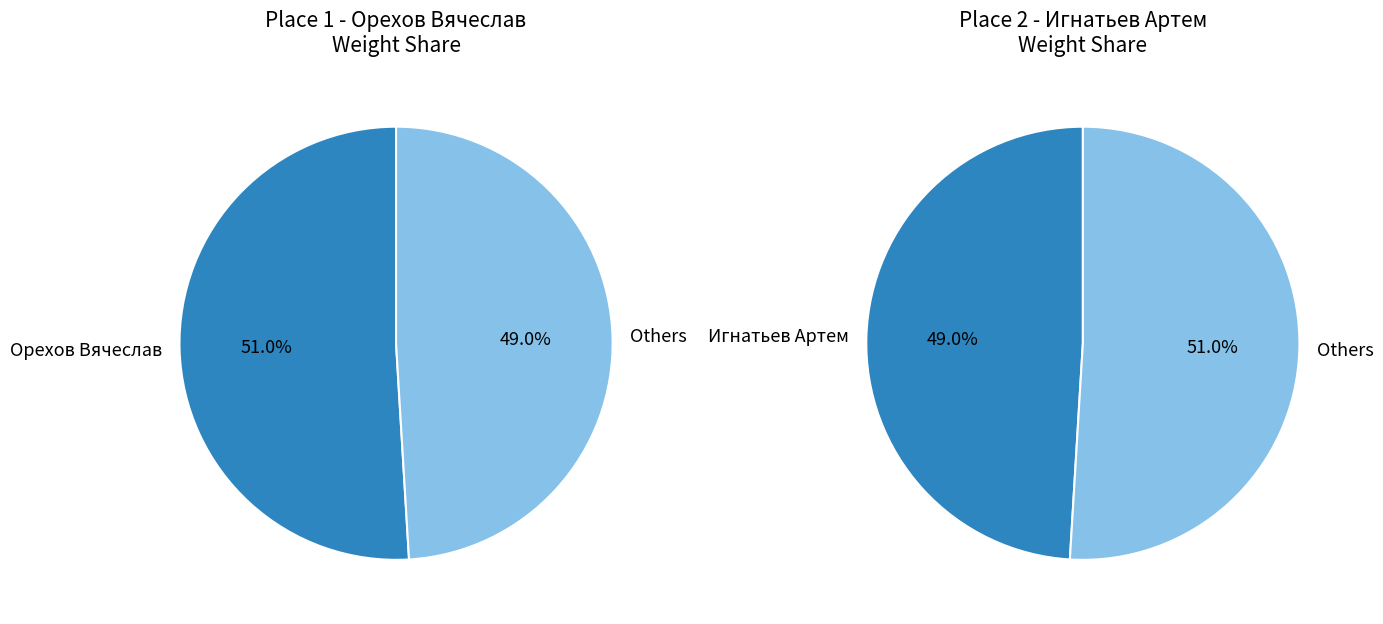

The 1 slice represents 60% of the pie. True or false?

False